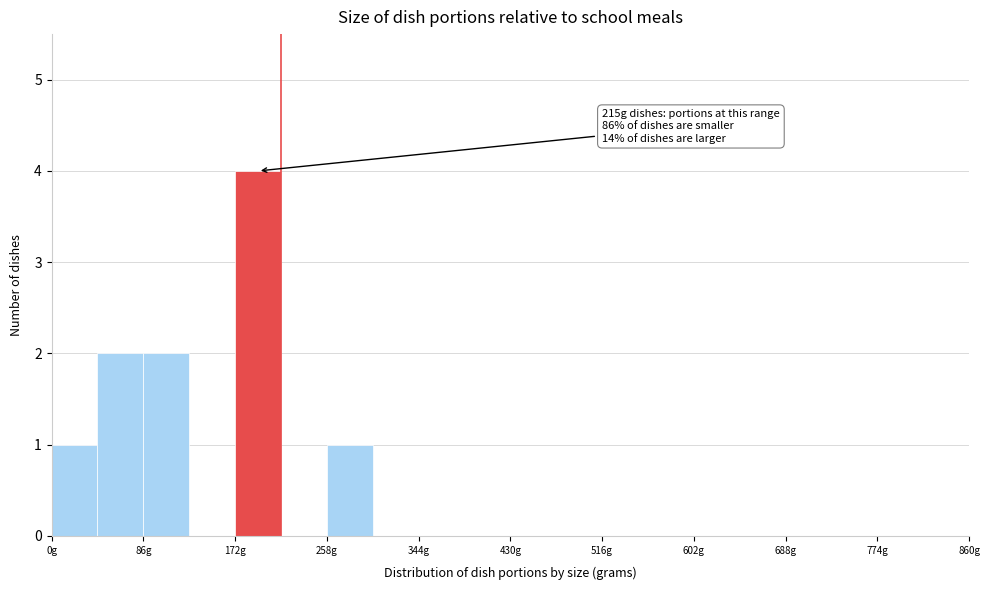

Over which range of the x-axis is the bar tallest?

172 to 215